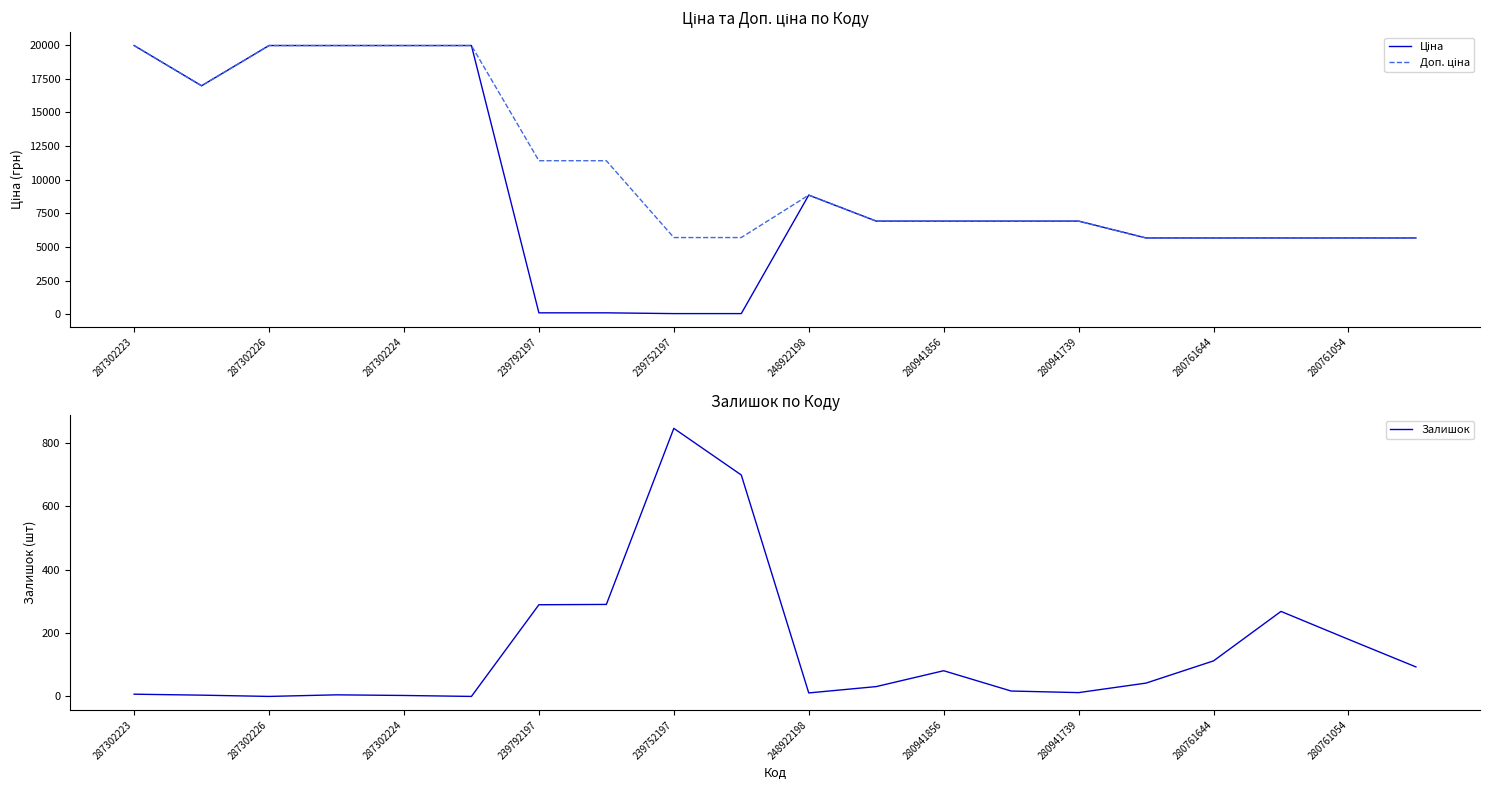

True or false: Залишок has a value of 138 at 280941856.

False